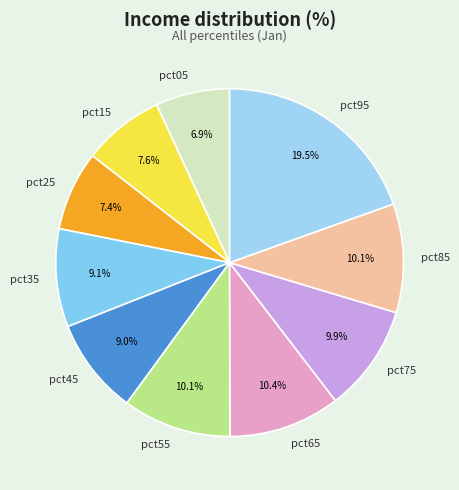

To the nearest percent, what is the average slice percentage?

10%